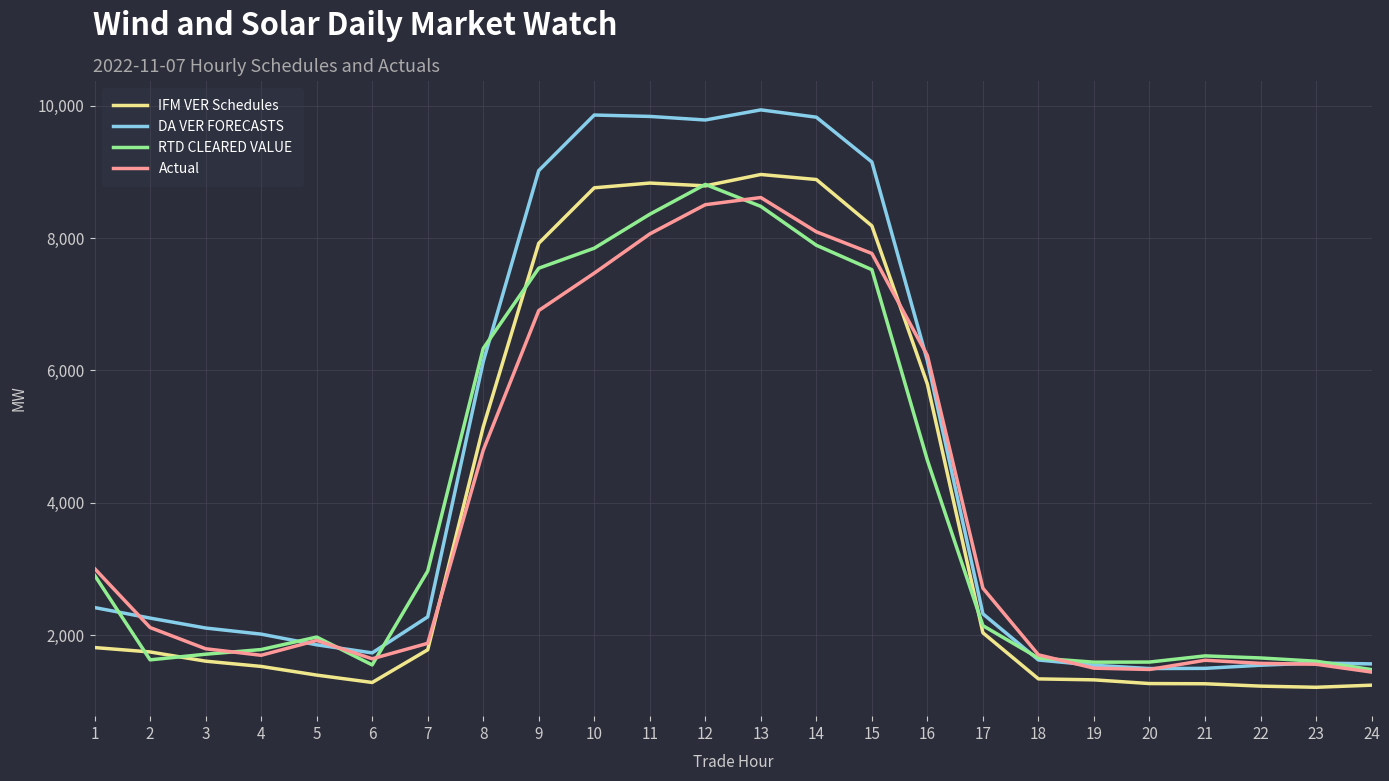

What value does the DA VER FORECASTS series have at 14?

9827.7